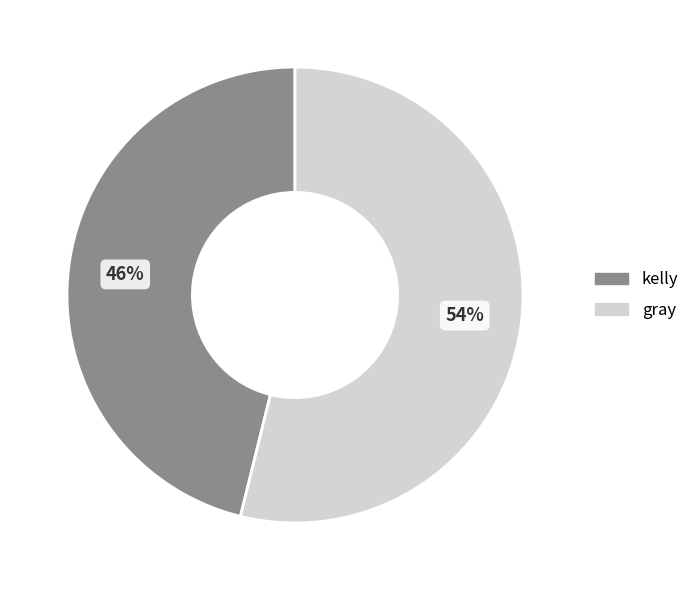

How many segments does this pie chart have?

2